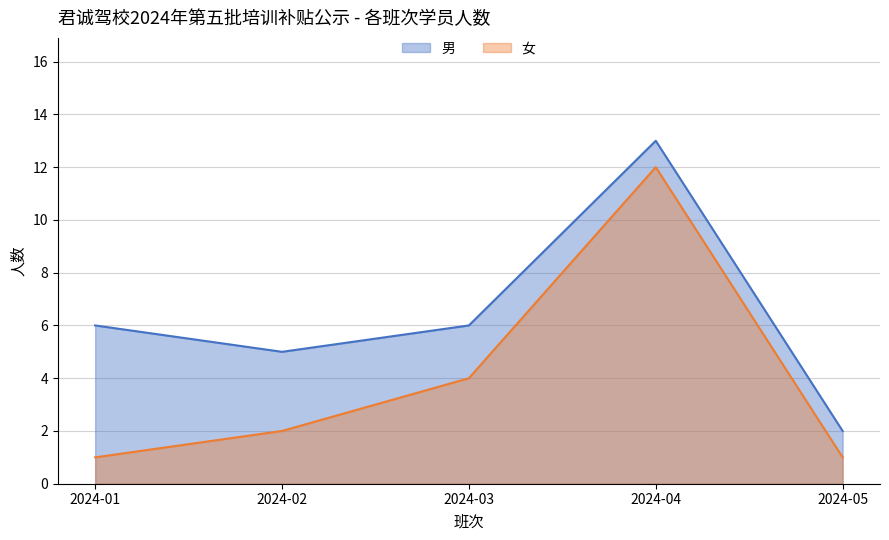

What are all the series names shown in the legend?

男, 女